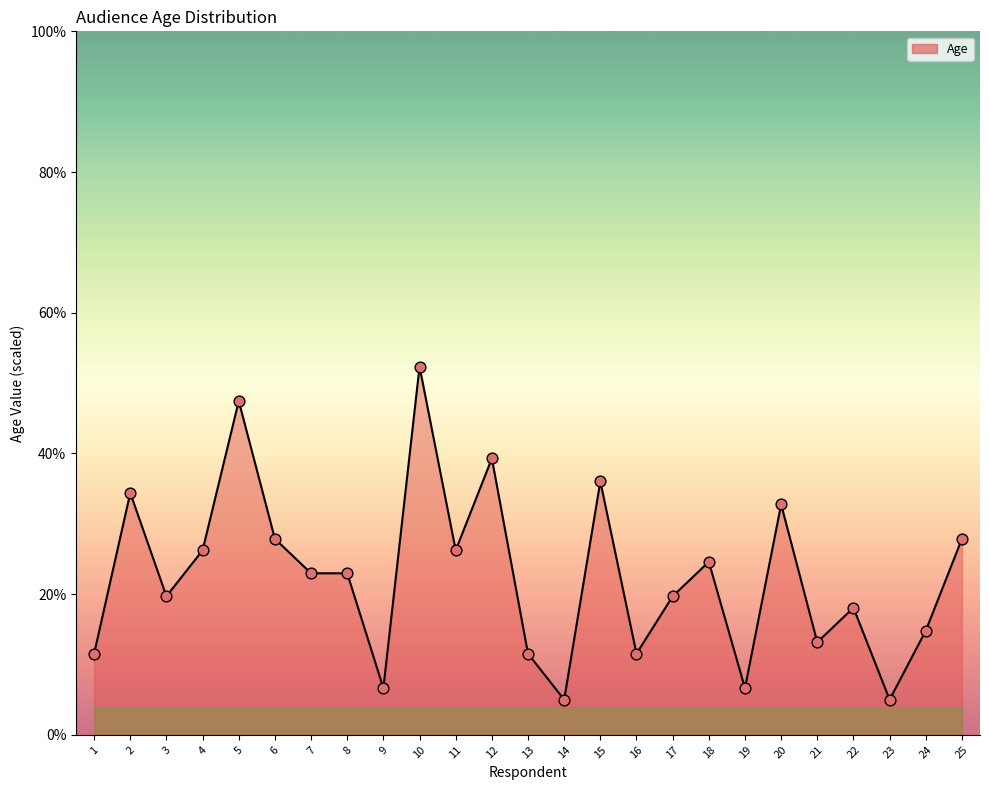

What is the change in value from 13 to 18?

+13.1